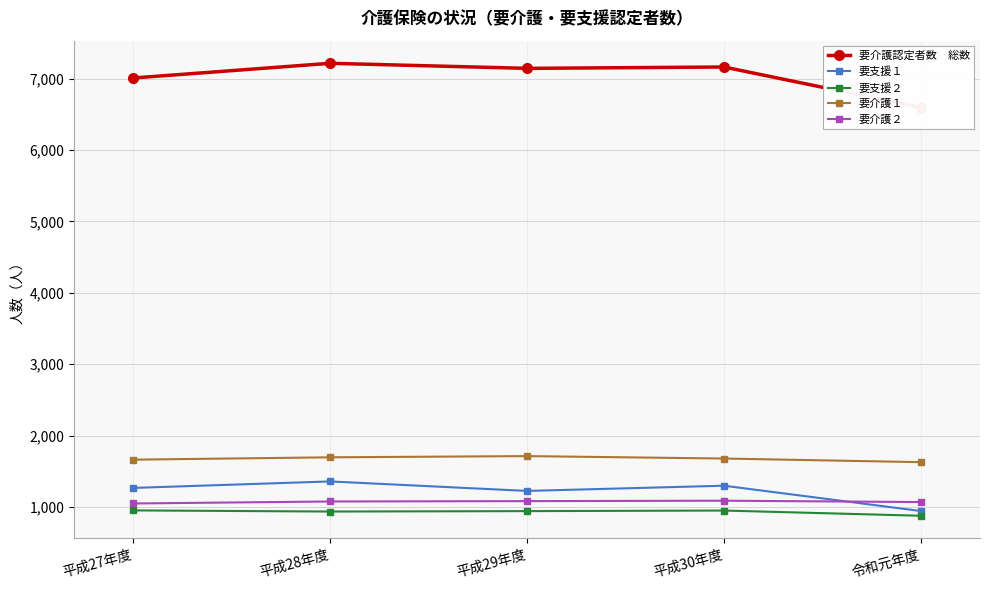

How many 要介護１ values are between 1662 and 1695?

3